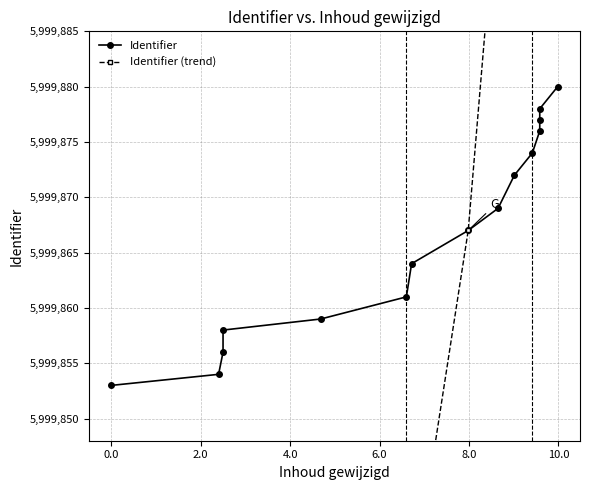

Which series has the largest range (max minus min)?

Identifier (trend)